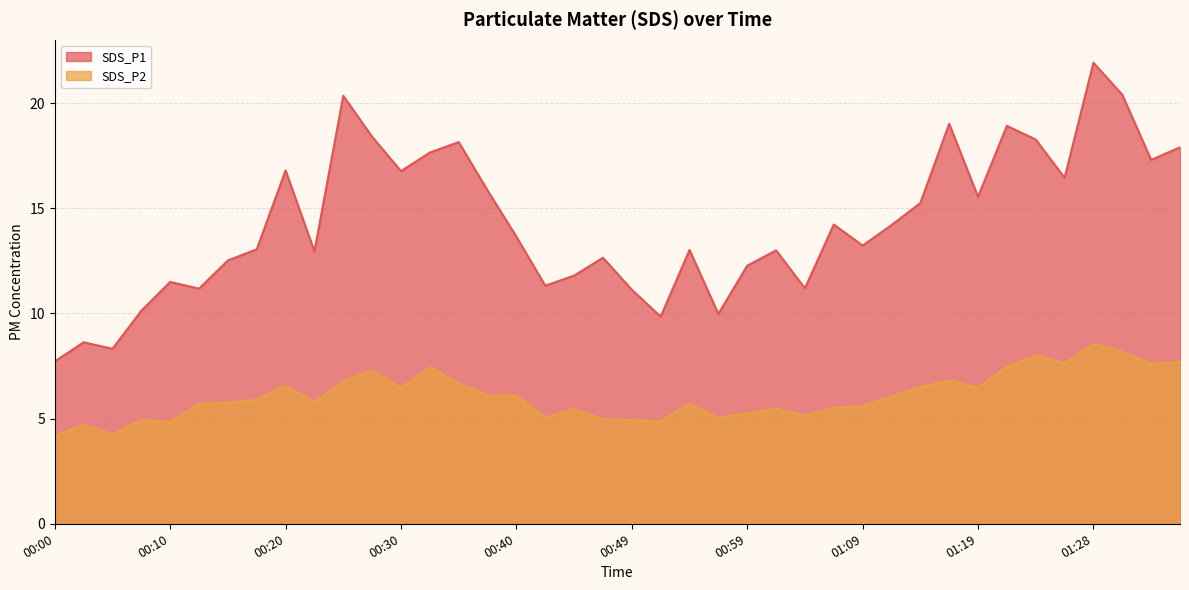

Reading left to right, transcribe all the data shown in this chart.

SDS_P1: 7.7	8.6	8.3	10.1	11.5	11.2	12.5	13.1	16.8	12.9	20.4	18.4	16.8	17.6	18.1	15.8	13.7	11.3	11.8	12.7	11.1	9.8	13.0	10.0	12.3	13.0	11.2	14.2	13.2	14.2	15.2	19.0	15.6	18.9	18.3	16.4	21.9	20.4	17.3	17.9
SDS_P2: 4.2	4.7	4.2	5.0	4.8	5.7	5.8	5.9	6.5	5.8	6.8	7.3	6.5	7.5	6.7	6.1	6.1	5.0	5.5	5.0	4.9	4.9	5.7	5.0	5.2	5.5	5.1	5.5	5.6	6.0	6.5	6.8	6.5	7.5	8.0	7.6	8.6	8.2	7.6	7.7